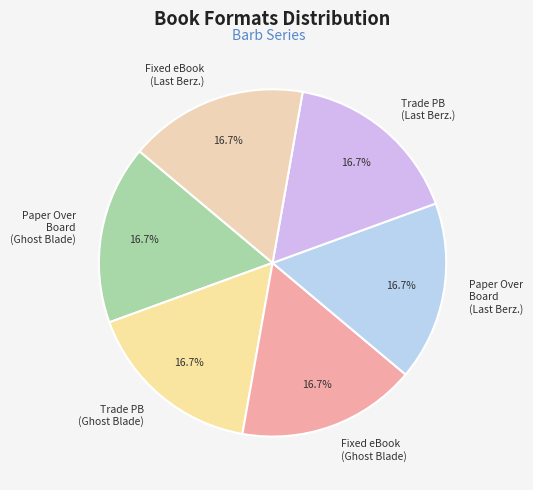

Is there any slice that represents more than half of the pie?

No